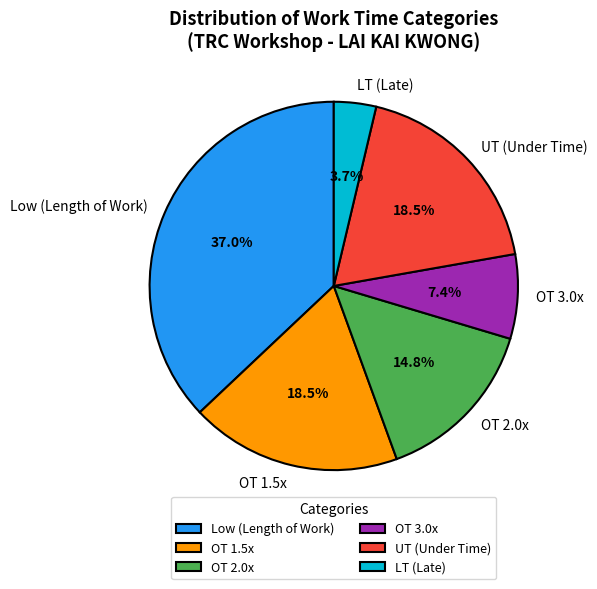

Between OT 3.0x and OT 1.5x, which is larger?

OT 1.5x